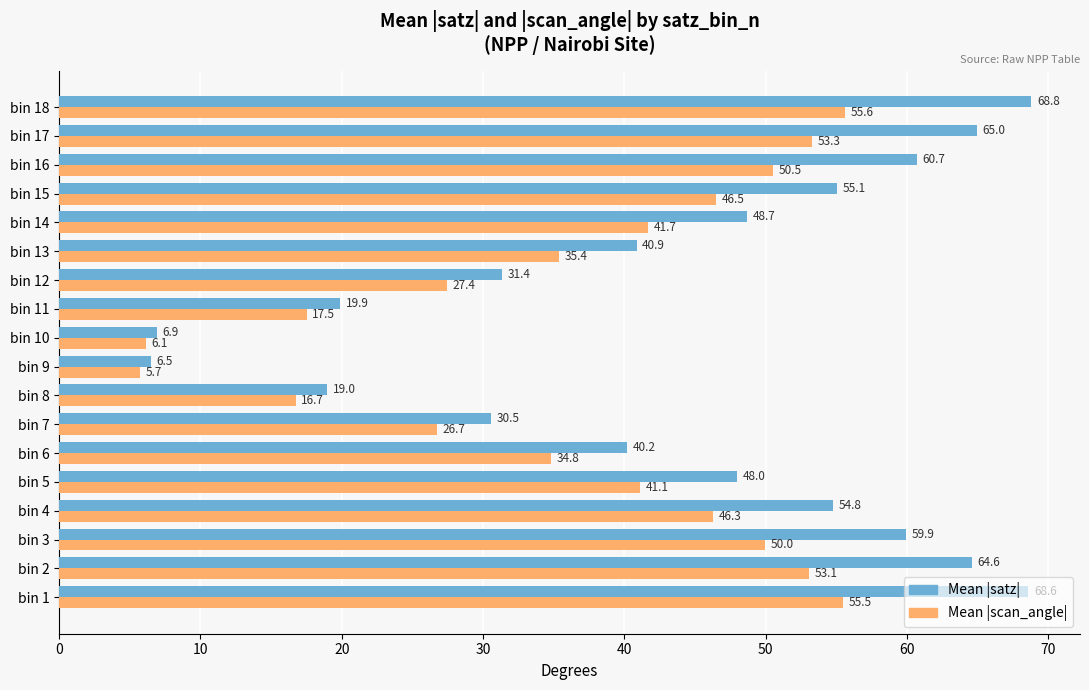

What is the difference between the second highest and minimum values in the Mean |satz| series?

62.1